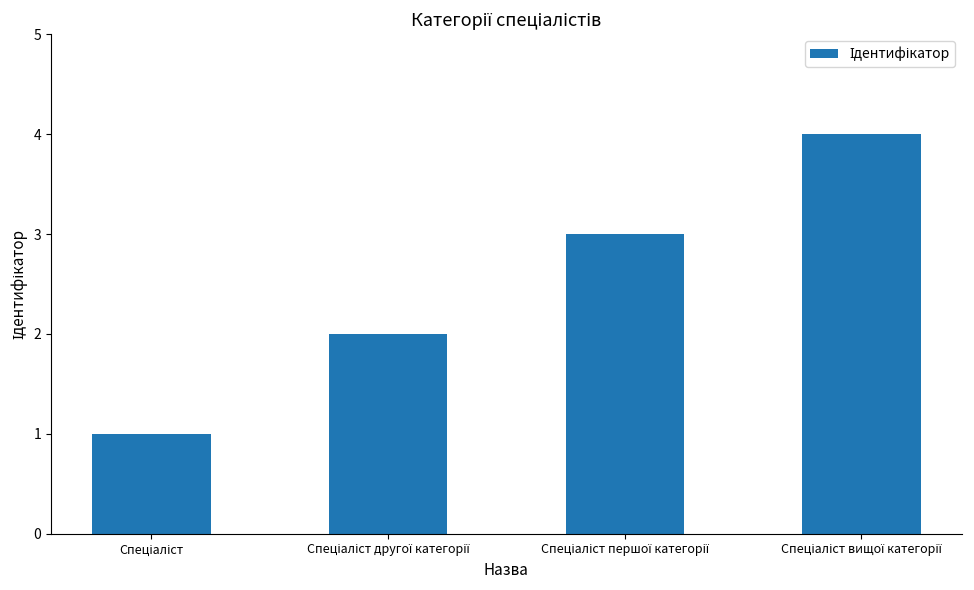

What is the smallest value displayed?

1